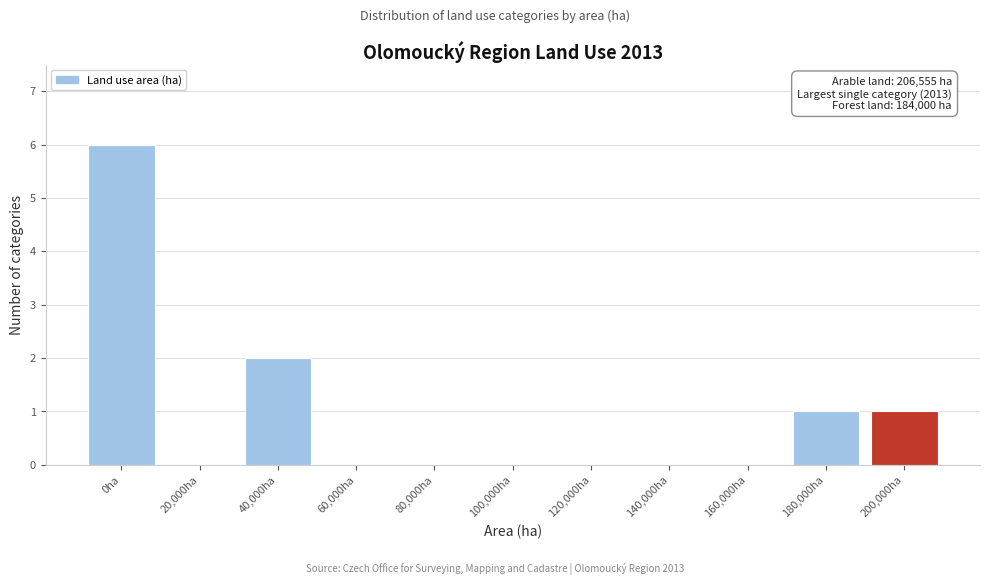

Reading right to left, transcribe all the data shown in this chart.

200,000ha=1	180,000ha=1	160,000ha=0	140,000ha=0	120,000ha=0	100,000ha=0	80,000ha=0	60,000ha=0	40,000ha=2	20,000ha=0	0ha=6